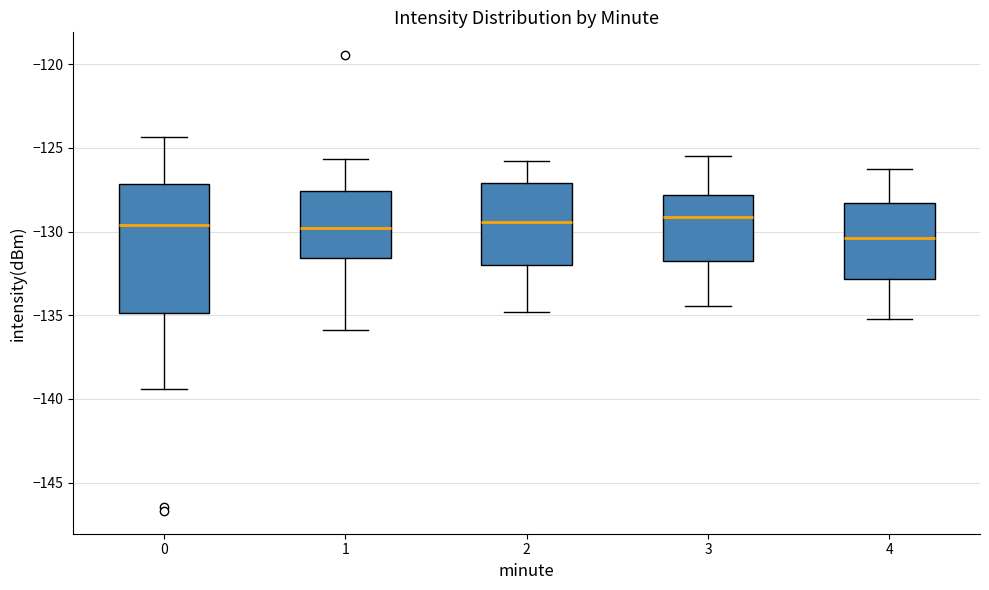

Where is the upper edge of the box at x = 0 on the y-axis? The values are not printed on the chart, so give them approximately, as read against the axis.

-127.0